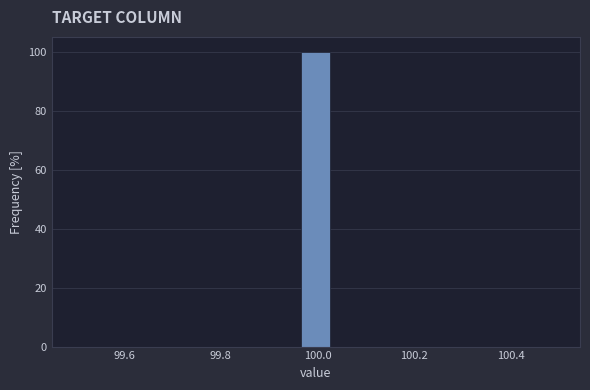

Around what value on the x-axis is the tallest bar? Give the approximate position of its centre, as read against the axis.

100.00